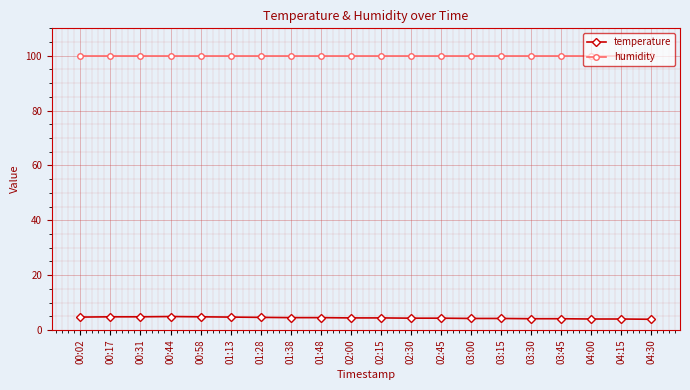

True or false: humidity has a value of 166.1 at 01:38.

False